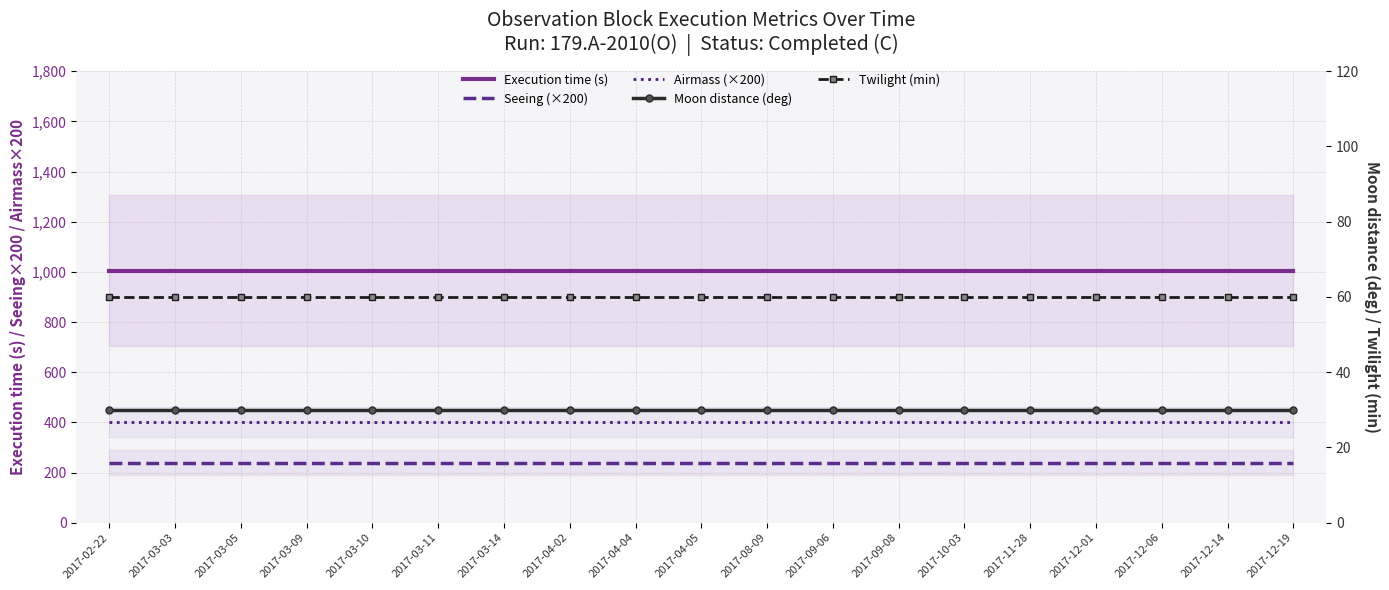

Which series has the widest spread of values?

Execution time (s)